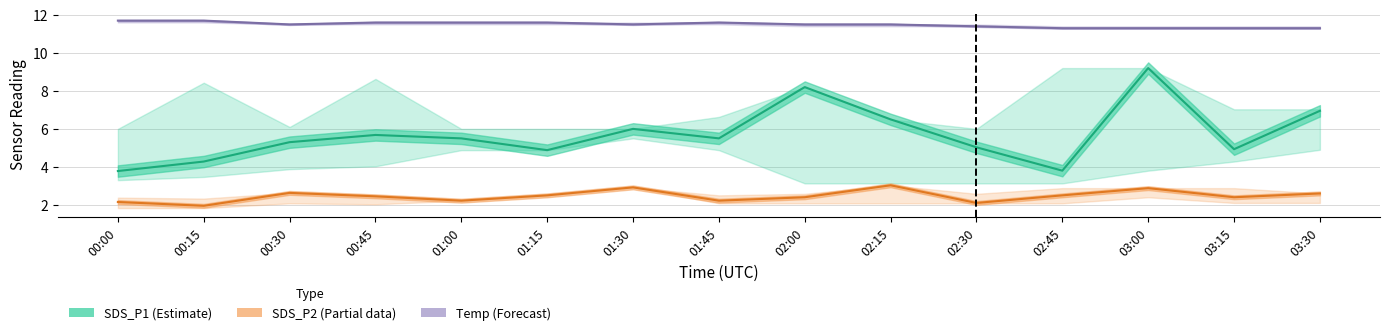

What is the difference between the maximum and minimum values in the SDS_P2 (Partial) series?

1.1